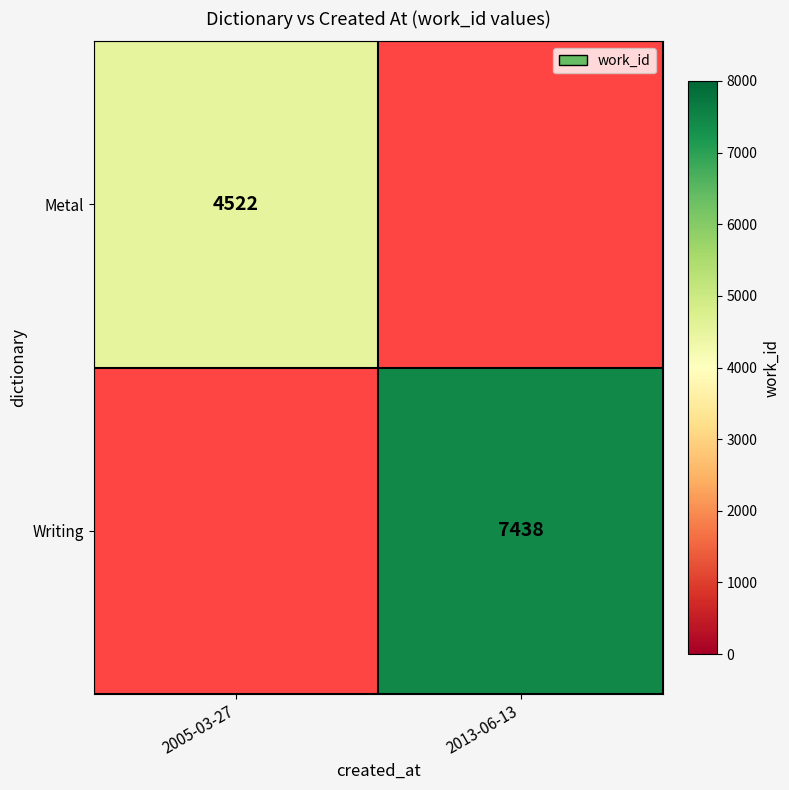

Is the value of Metal at 2005-03-27 greater than the value of Writing at 2013-06-13?

No